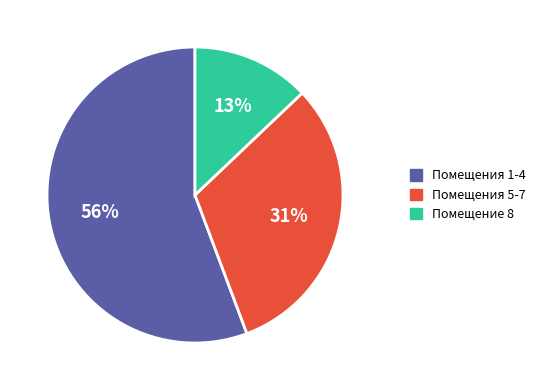

What is the ratio of the value at Помещение 8 to the value at Помещения 5-7?

0.4